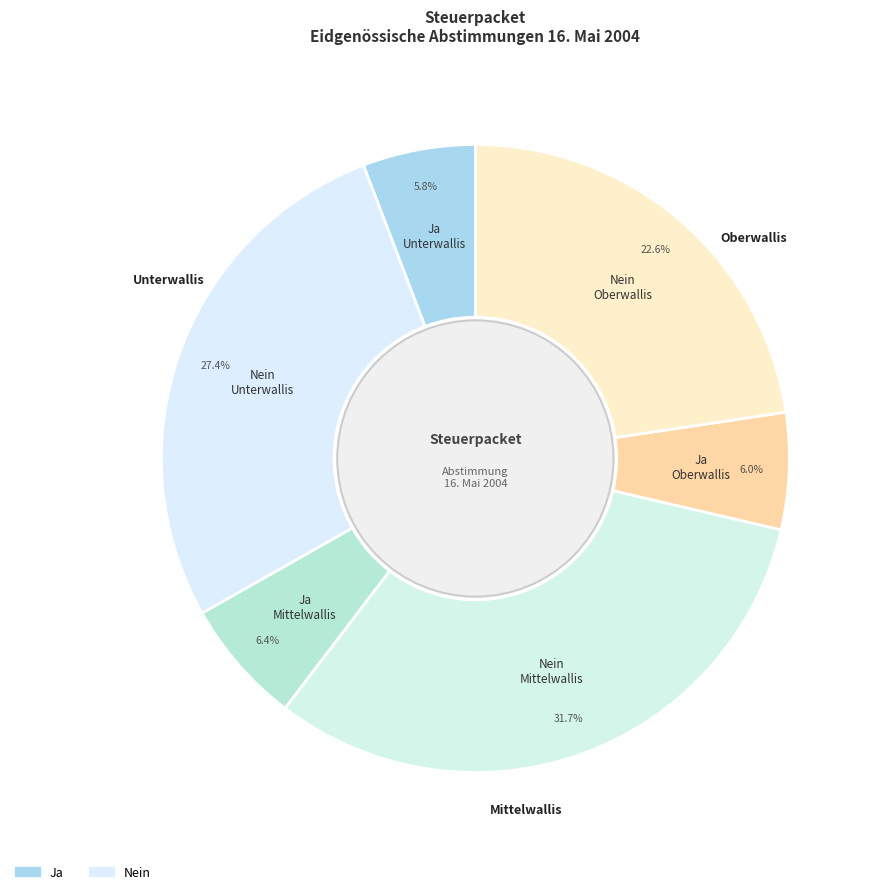

Which slice is the smallest?

Unterwallis